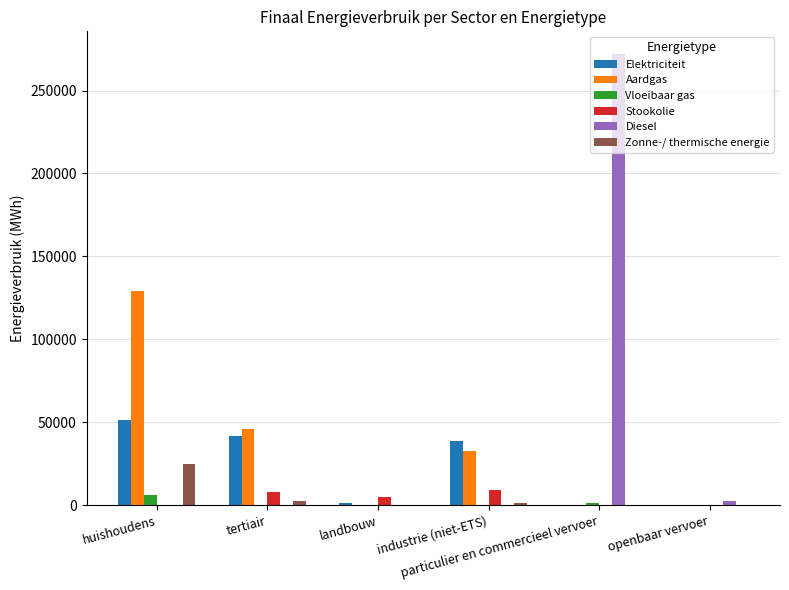

How many groups of bars are there?

6